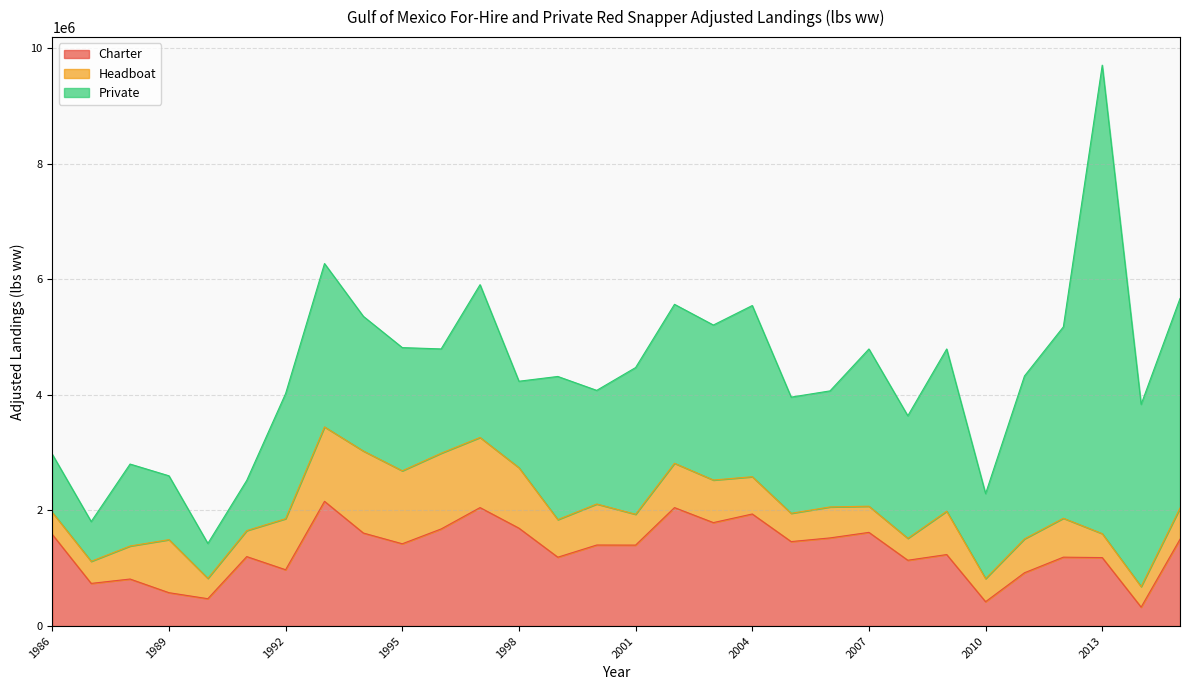

What is the value of the Headboat point at the 30th from the left?

539610.3